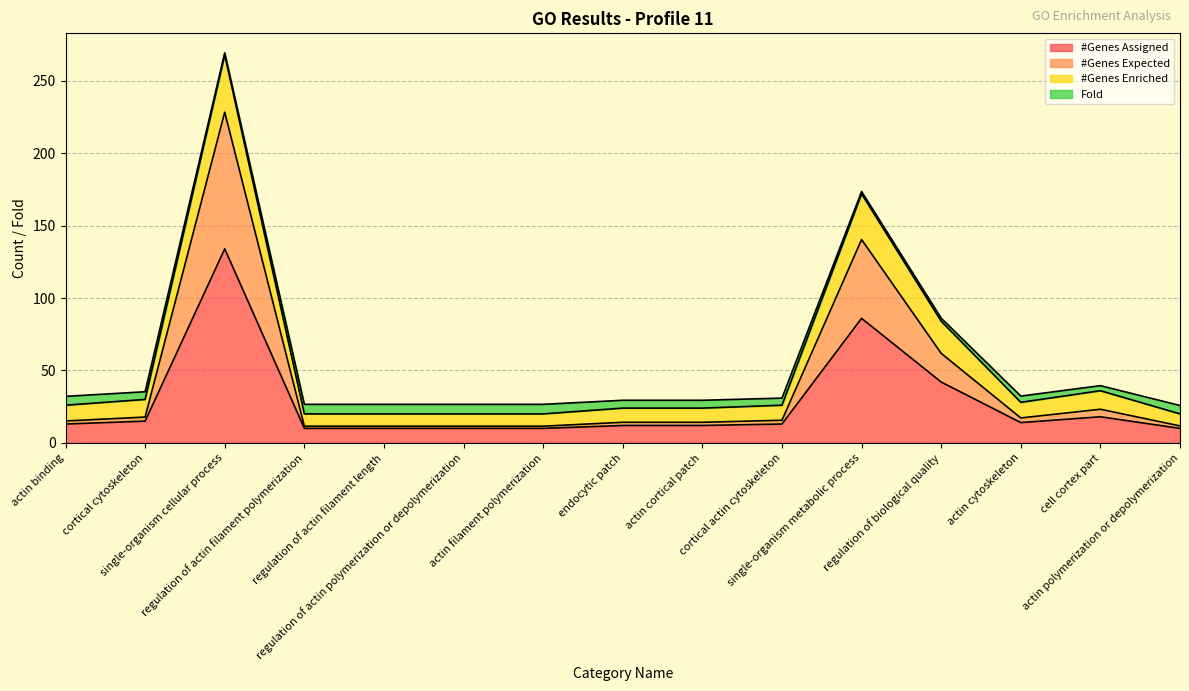

What is the highest value of the #Genes Assigned series?

134.0